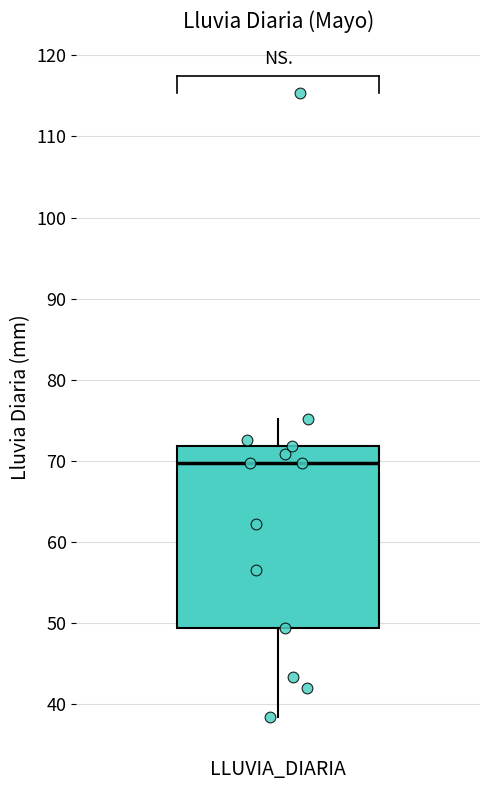

Where does the median line of the box for LLUVIA_DIARIA sit on the y-axis? The values are not printed on the chart, so give them approximately, as read against the axis.

70